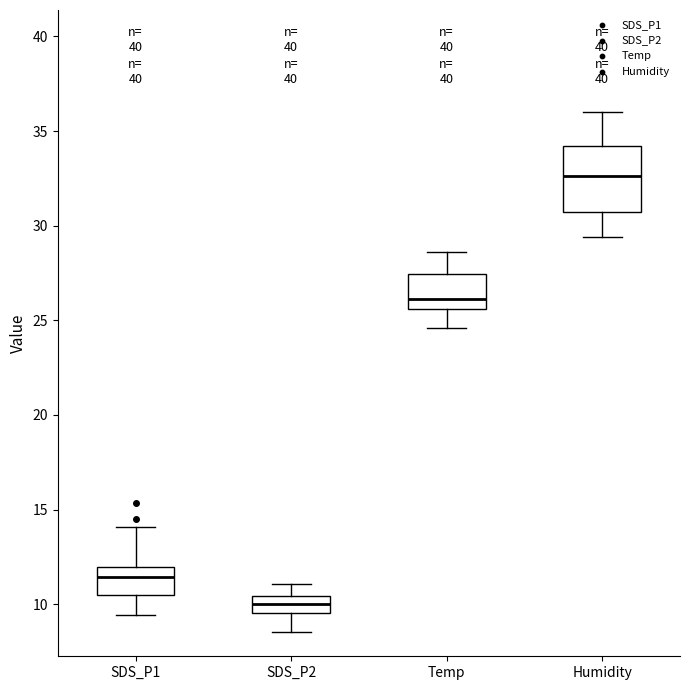

Comparing the boxes themselves (not the whiskers), which one is the tallest?

Humidity